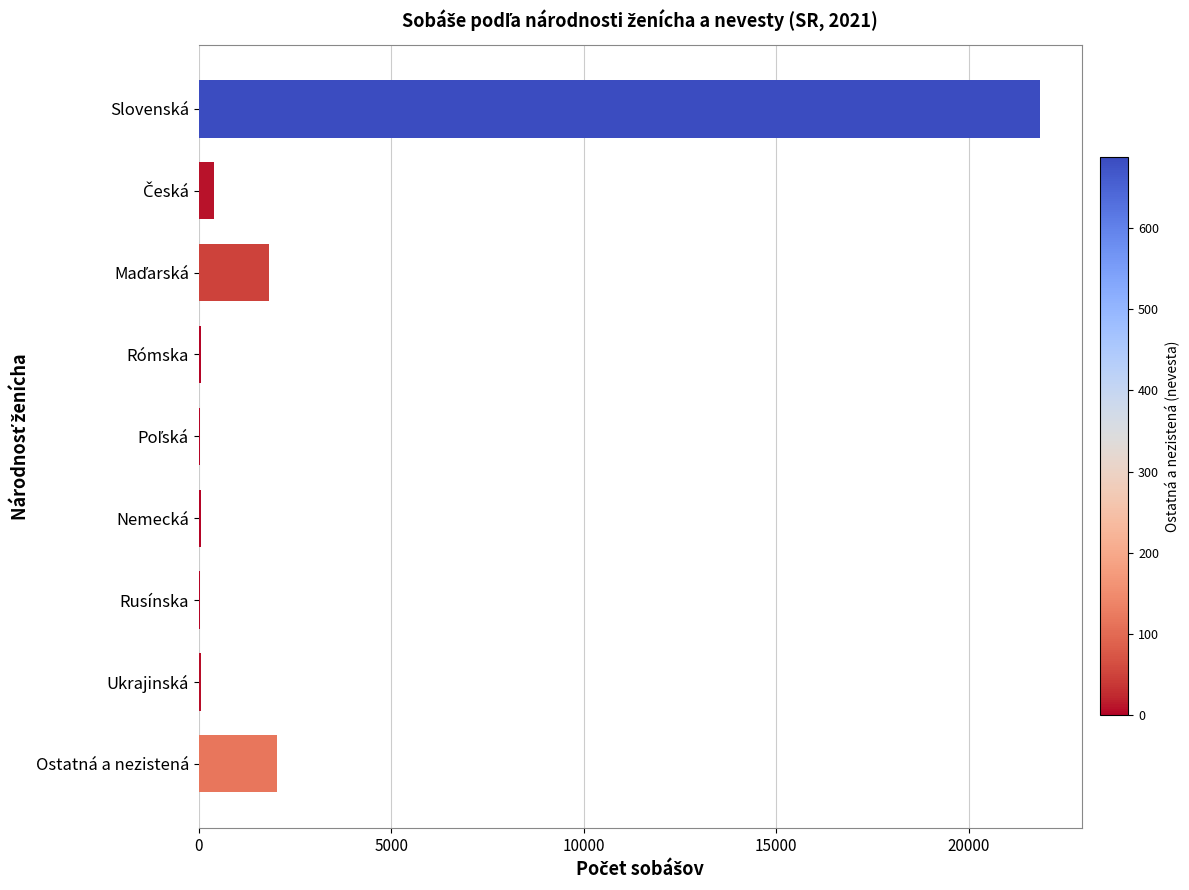

Does the chart contain stacked bars?

No